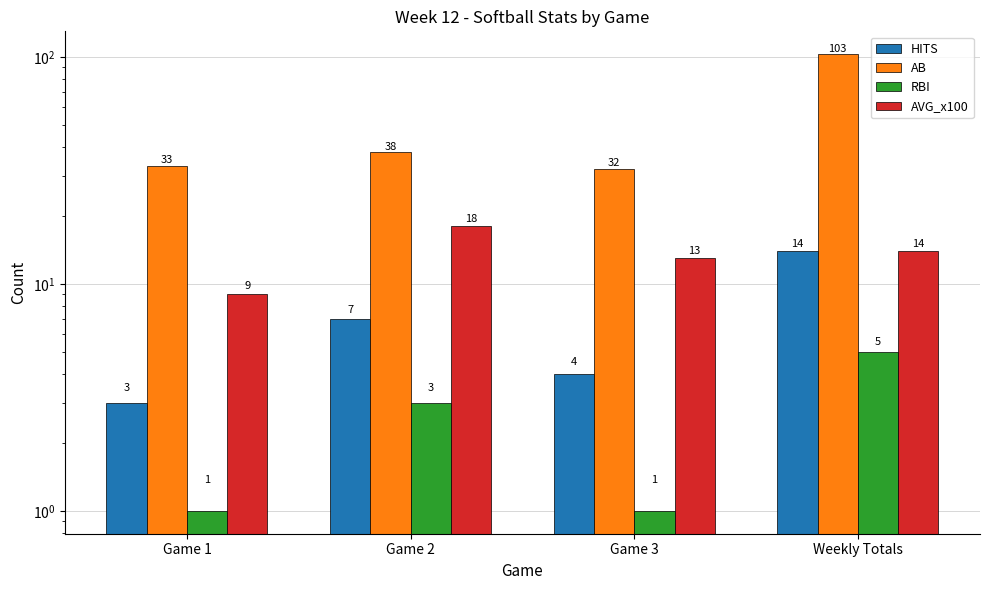

The value of AB at Game 1 is 45. True or false?

False